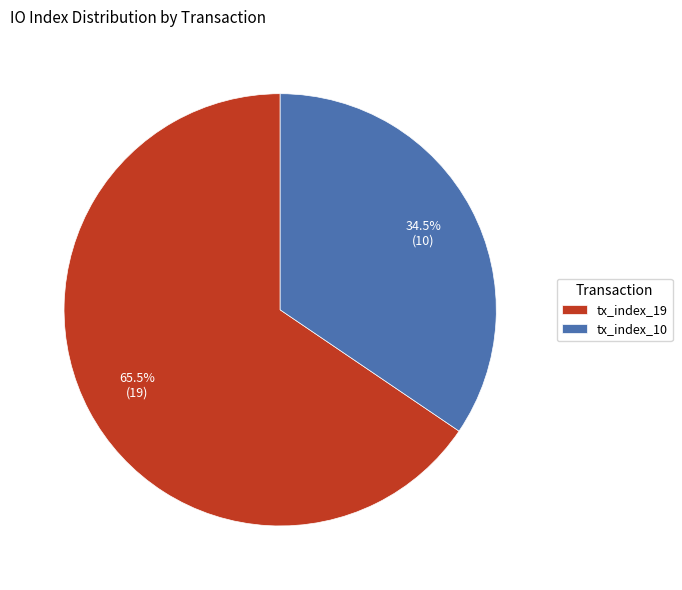

To the nearest percent, what is the combined percentage of tx_index_19 and tx_index_10?

100%